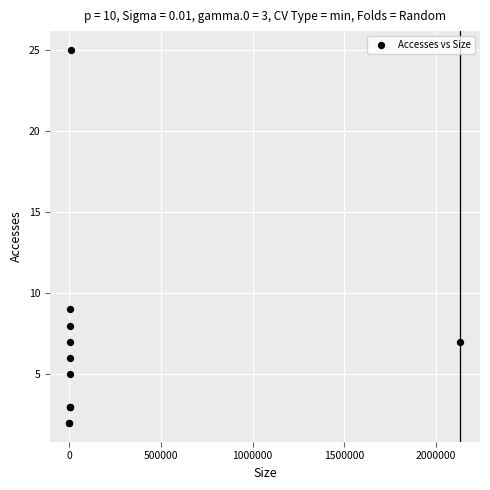

What Y value in the scatter plot is closest to 13?

9